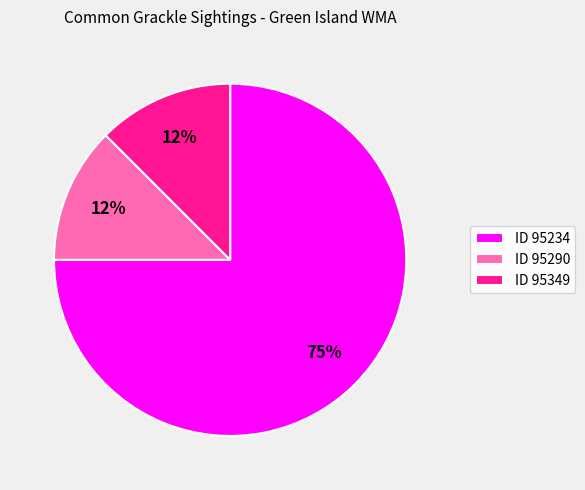

Does any single category account for the majority?

Yes